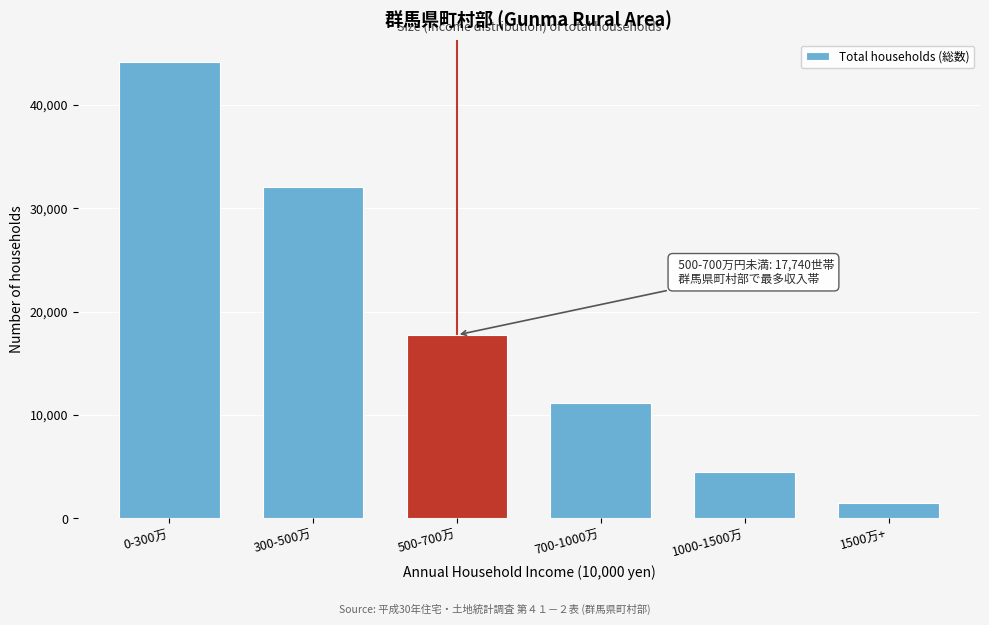

Reading right to left, transcribe all the data shown in this chart.

1500万+=1460	1000-1500万=4480	700-1000万=11150	500-700万=17740	300-500万=32000	0-300万=44090